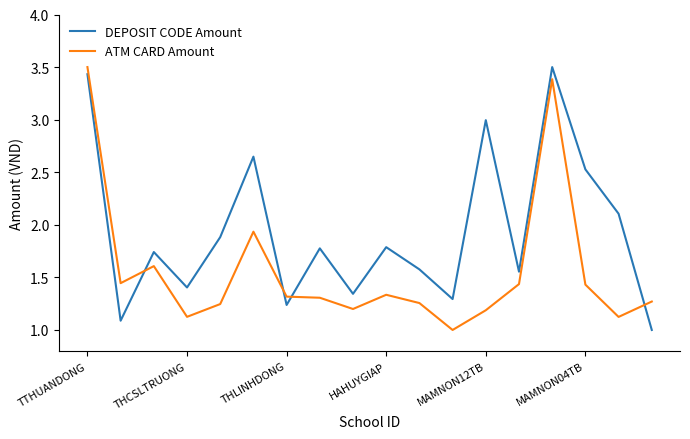

Which series has the largest total across all categories?

DEPOSIT CODE Amount